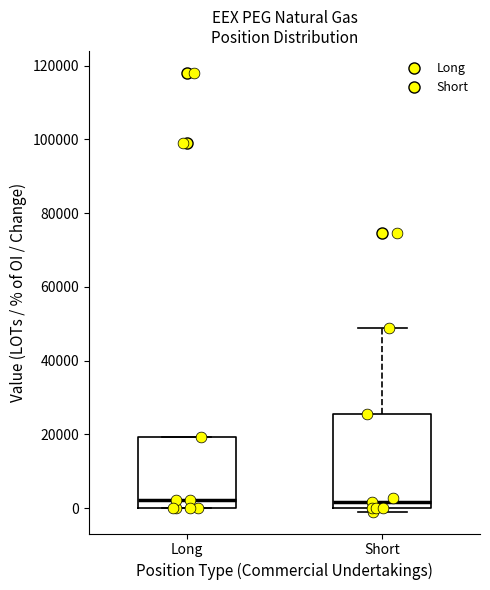

Which box is the tallest, from its lower edge to its upper edge?

Short